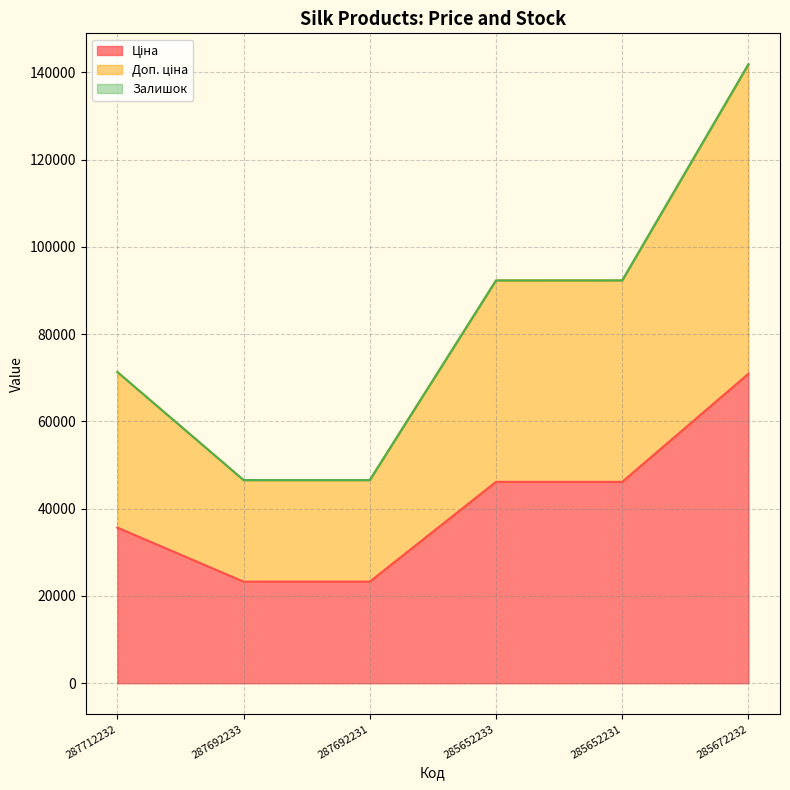

What is the highest value of the Ціна series?

70906.0